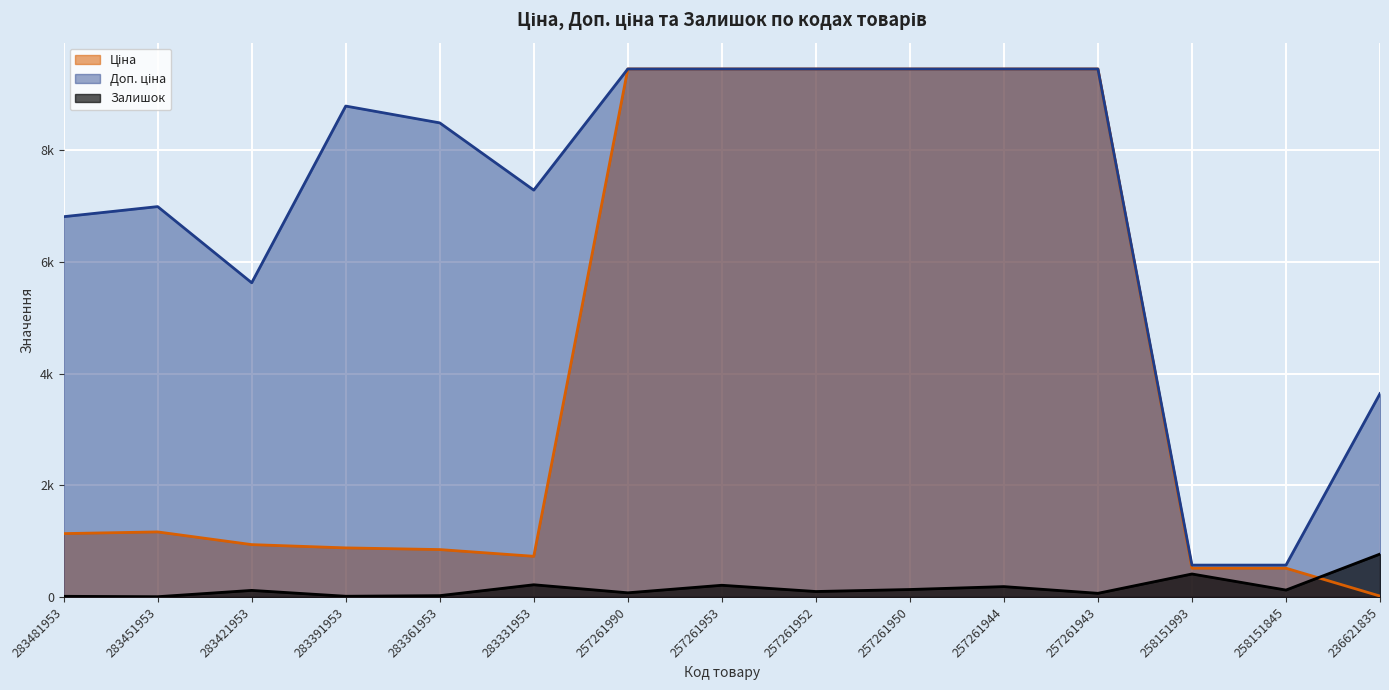

What is the smallest value displayed?

5.0